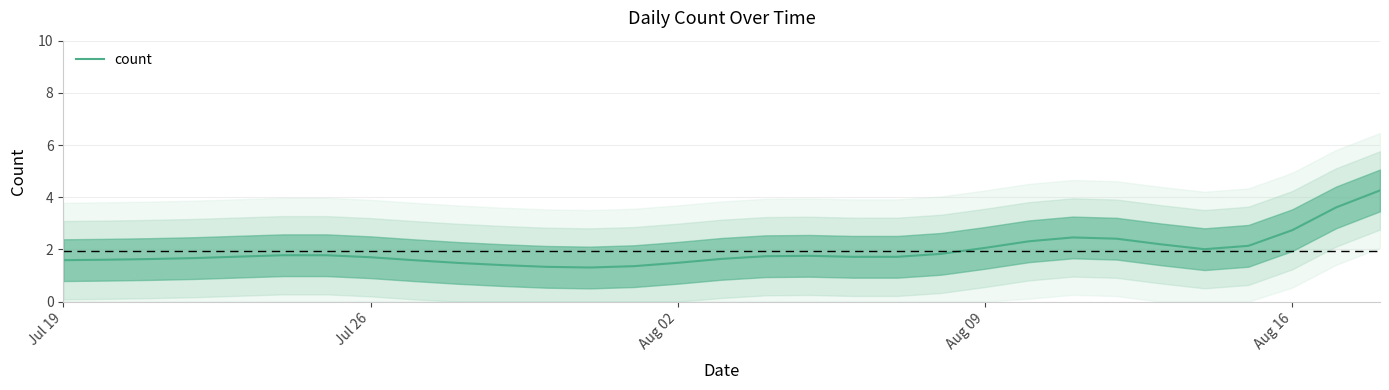

What is the highest value of the count series?

4.3